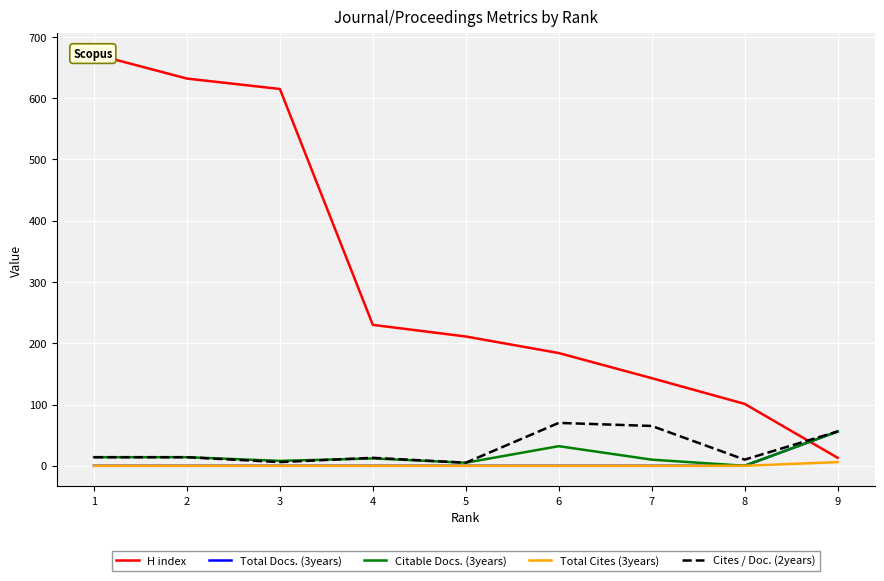

Is it true that H index equals 42 at 6?

False